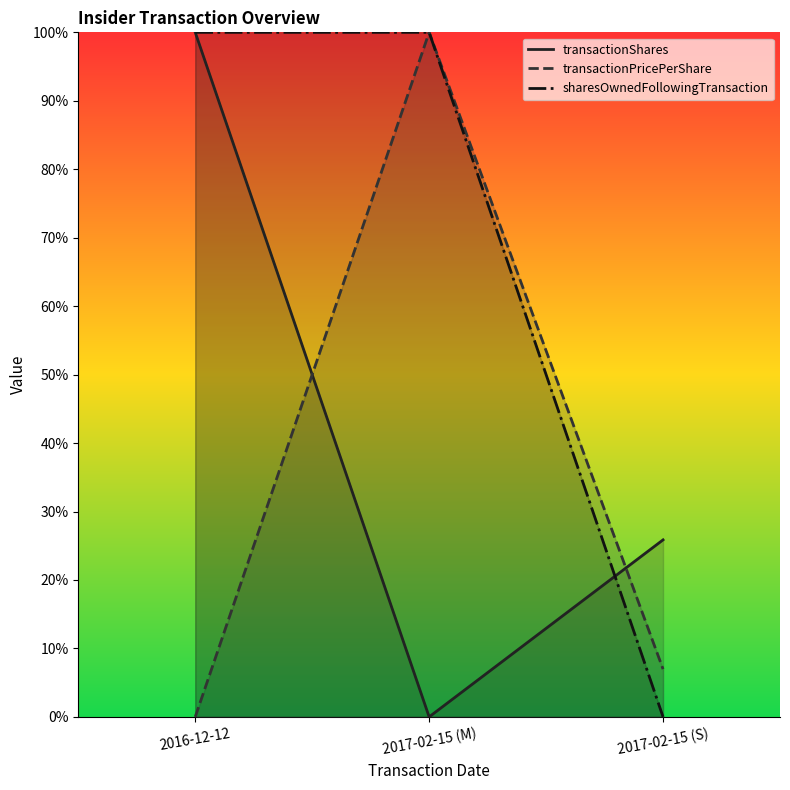

True or false: transactionPricePerShare has a value of -0.6 at 2016-12-12.

False